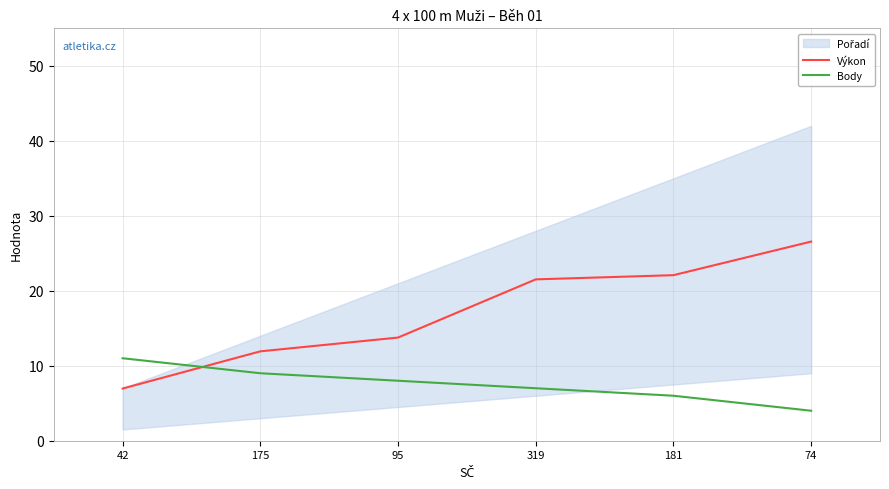

Which category has the lowest value across all series?

74